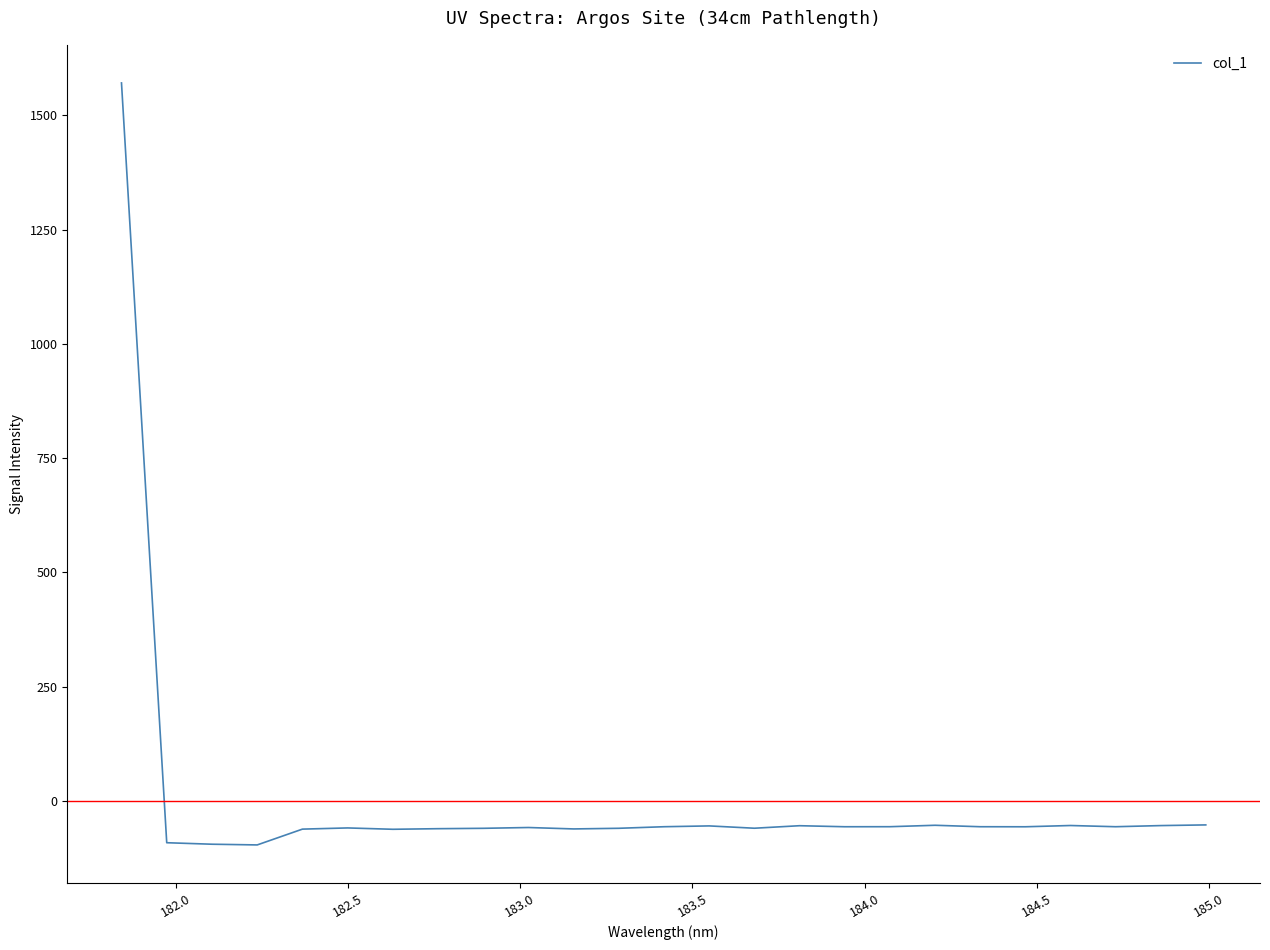

What is the minimum value for col_1?

-95.9